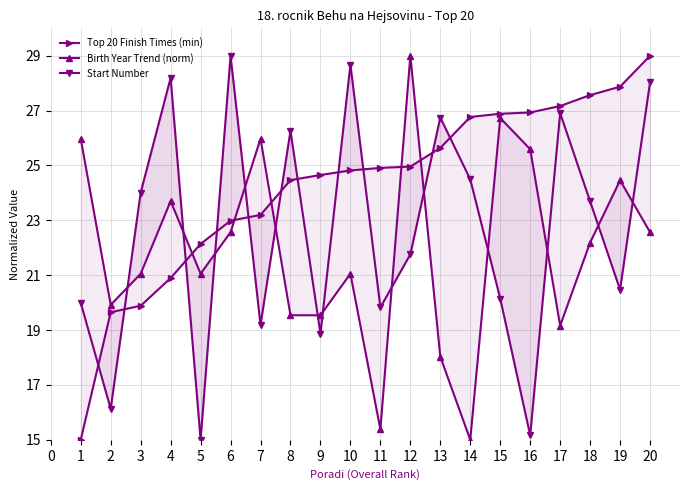

After their last crossing, which series has the higher values: Birth Year Trend (norm) or Start Number?

Start Number